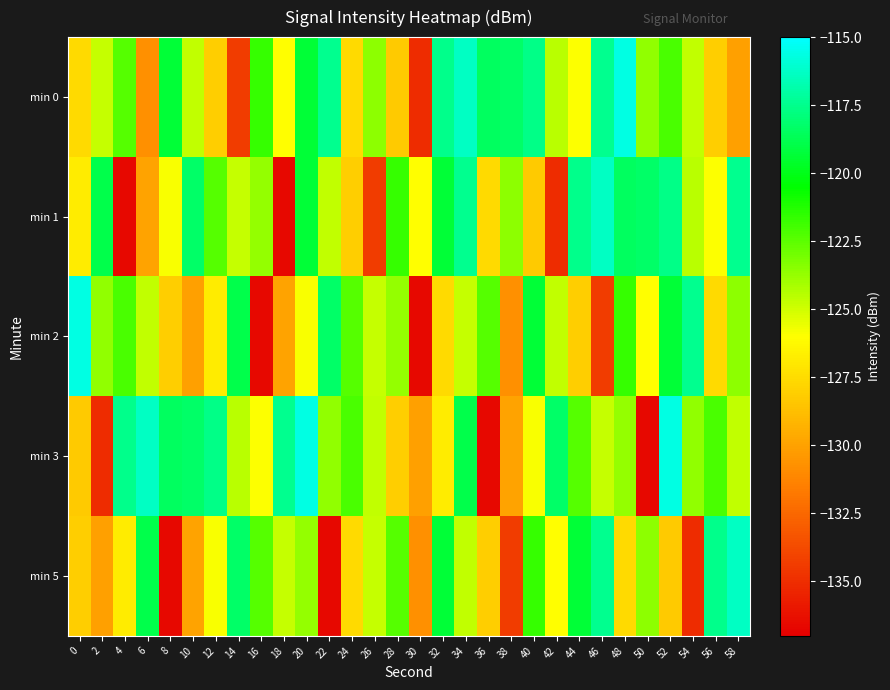

Reading right to left, what are all the values shown in this chart?

min 0: 58=-130.1	56=-128.1	54=-124.7	52=-122.1	50=-123.6	48=-115.6	46=-117.5	44=-125.9	42=-124.5	40=-117.6	38=-118.3	36=-118.4	34=-116.3	32=-117.5	30=-135.1	28=-128.3	26=-123.5	24=-127.6	22=-117.5	20=-119.3	18=-126.0	16=-121.7	14=-134.4	12=-128.1	10=-124.7	8=-119.3	6=-130.8	4=-122.3	2=-124.8	0=-127.6
min 1: 58=-117.5	56=-125.9	54=-124.5	52=-117.6	50=-118.3	48=-118.4	46=-116.3	44=-117.5	42=-135.1	40=-128.3	38=-123.5	36=-127.6	34=-117.5	32=-119.3	30=-126.0	28=-121.7	26=-134.4	24=-128.1	22=-124.7	20=-119.3	18=-136.6	16=-123.7	14=-124.7	12=-122.4	10=-118.3	8=-125.9	6=-129.9	4=-136.6	2=-118.9	0=-126.8
min 2: 58=-123.5	56=-127.6	54=-117.5	52=-119.3	50=-126.0	48=-121.7	46=-134.4	44=-128.1	42=-124.7	40=-119.3	38=-130.8	36=-122.3	34=-124.8	32=-127.6	30=-136.6	28=-123.7	26=-124.7	24=-122.4	22=-118.3	20=-125.9	18=-129.9	16=-136.6	14=-118.9	12=-126.8	10=-130.1	8=-128.1	6=-124.7	4=-122.1	2=-123.6	0=-115.6
min 3: 58=-124.7	56=-122.1	54=-123.6	52=-115.6	50=-136.6	48=-123.7	46=-124.7	44=-122.4	42=-118.3	40=-125.9	38=-129.9	36=-136.6	34=-118.9	32=-126.8	30=-130.1	28=-128.1	26=-124.7	24=-122.1	22=-123.6	20=-115.6	18=-117.5	16=-125.9	14=-124.5	12=-117.6	10=-118.3	8=-118.4	6=-116.3	4=-117.5	2=-135.1	0=-128.3
min 5: 58=-116.3	56=-117.5	54=-135.1	52=-128.3	50=-123.5	48=-127.6	46=-117.5	44=-119.3	42=-126.0	40=-121.7	38=-134.4	36=-128.1	34=-124.7	32=-119.3	30=-130.8	28=-122.3	26=-124.8	24=-127.6	22=-136.6	20=-123.7	18=-124.7	16=-122.4	14=-118.3	12=-125.9	10=-129.9	8=-136.6	6=-118.9	4=-126.8	2=-130.1	0=-128.1